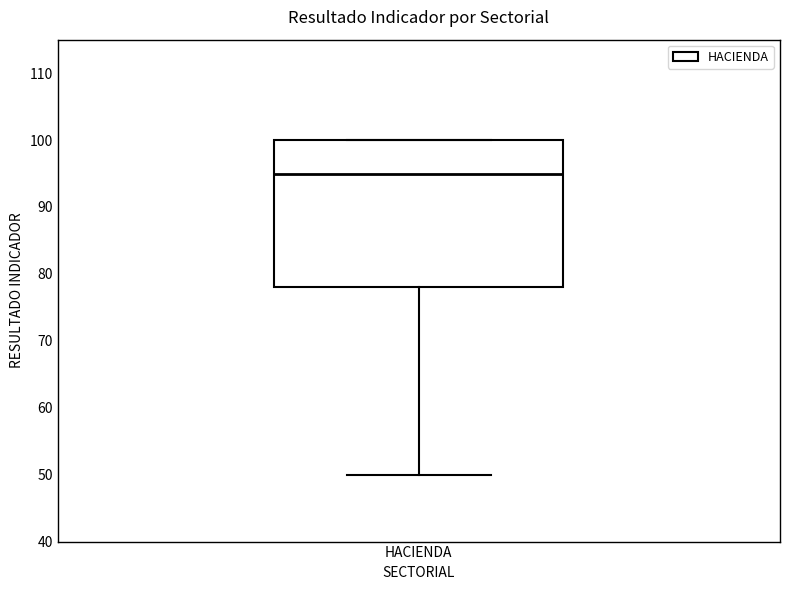

Read this box plot against the y-axis: the position of the median line, the range covered by the box, and the ends of both whiskers. The values are not printed on the chart, so give them approximately, as read against the axis.

median 95, box 78 to 100, whiskers 50 to 100